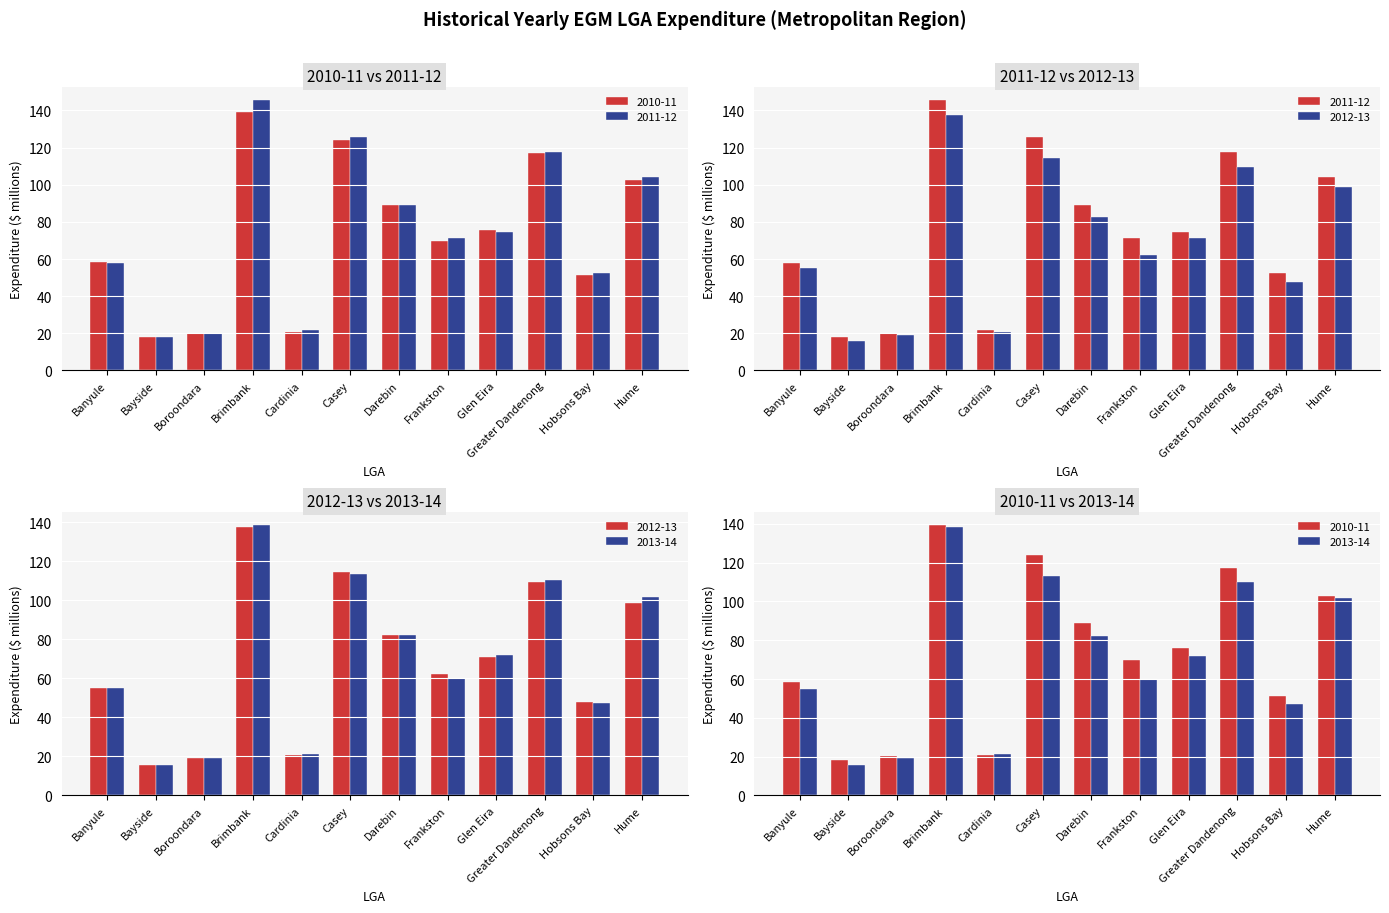

Are the bars grouped side by side (vs. stacked)?

Yes